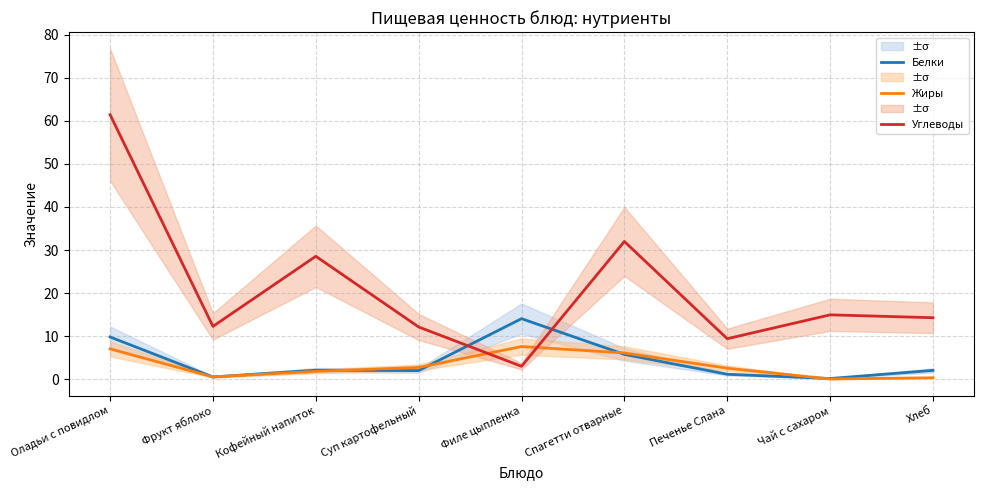

What is the difference between the second highest and second lowest values in the Углеводы series?

22.6